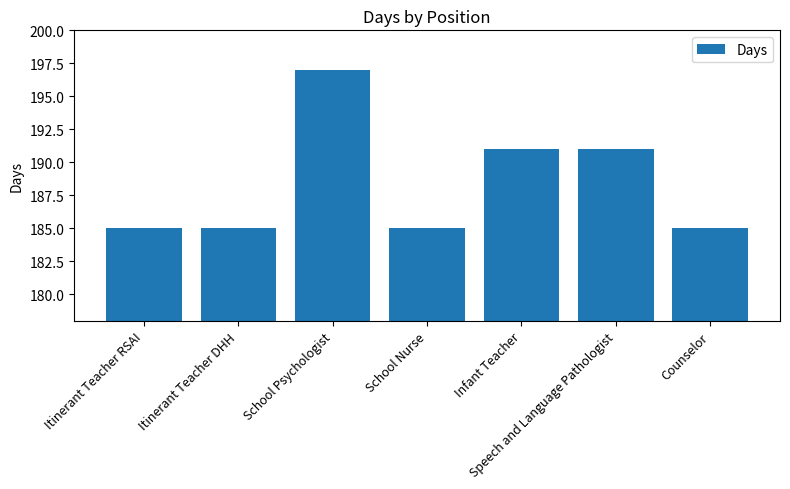

What is the average value?

188